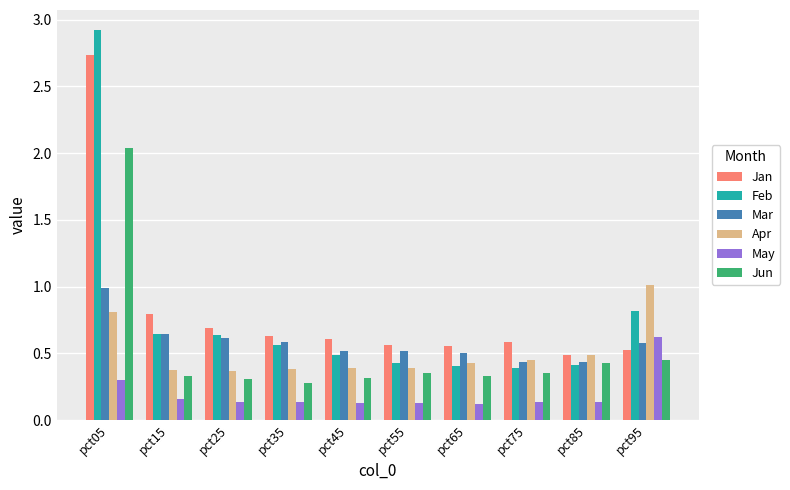

What is the sum of all Jan values?

8.2